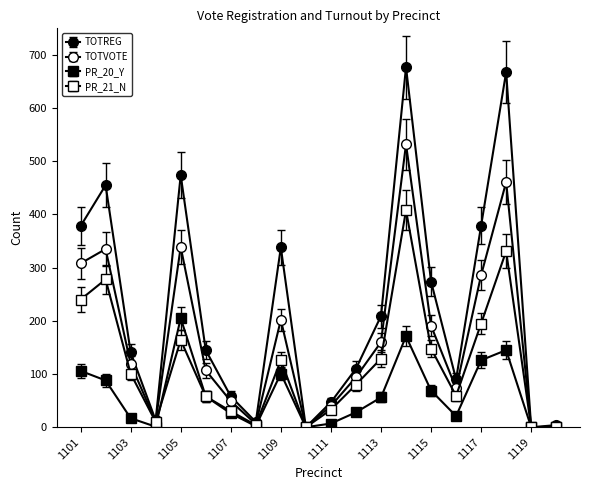

How many lines are shown in the chart?

4